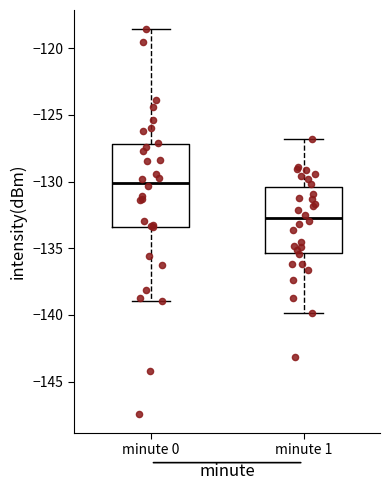

Where does the upper whisker of the box for minute 0 end on the y-axis? The values are not printed on the chart, so give them approximately, as read against the axis.

-118.5